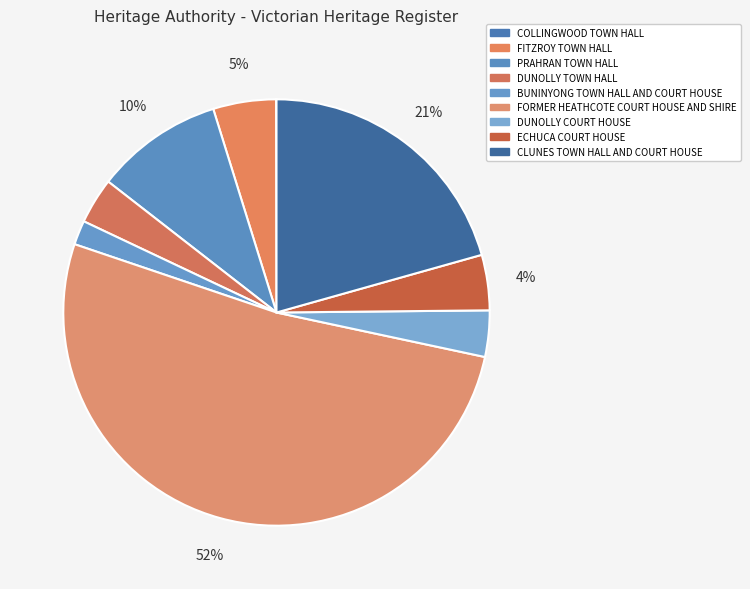

What is the smallest slice in the pie chart?

COLLINGWOOD TOWN HALL